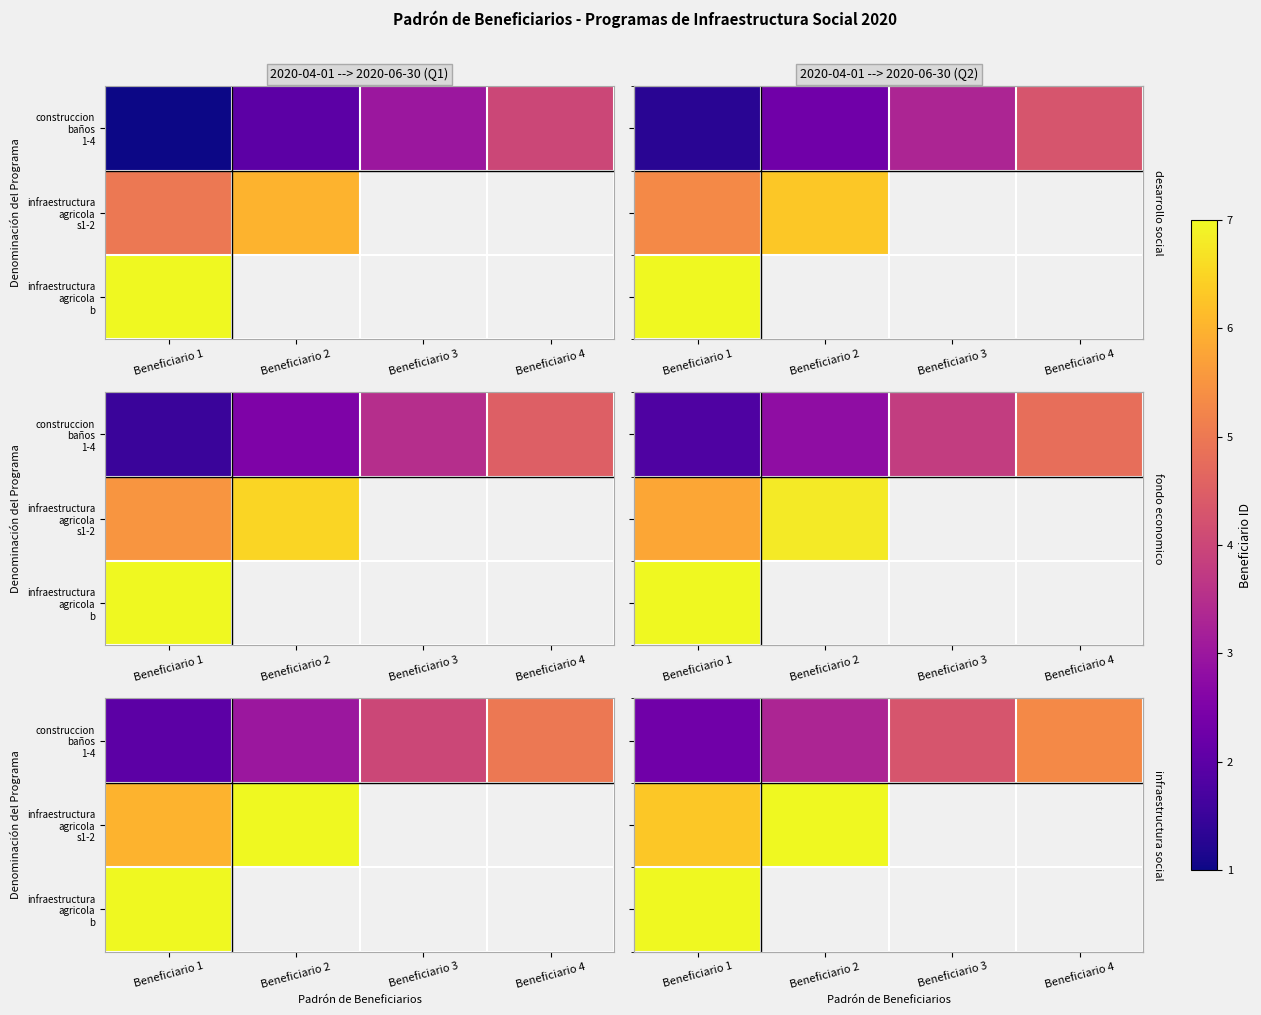

Count the number of data series in this chart.

3